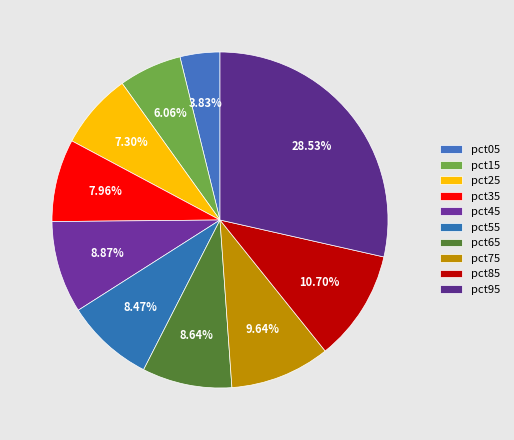

Rank the categories by value from highest to lowest.

pct95, pct85, pct75, pct45, pct65, pct55, pct35, pct25, pct15, pct05